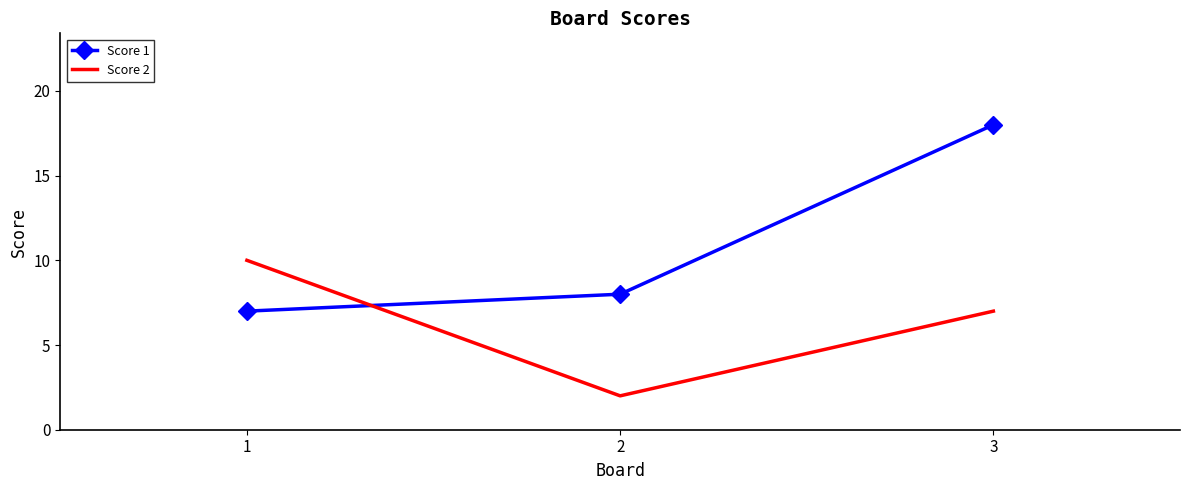

At 1, list the series in order from largest to smallest.

Score 2, Score 1